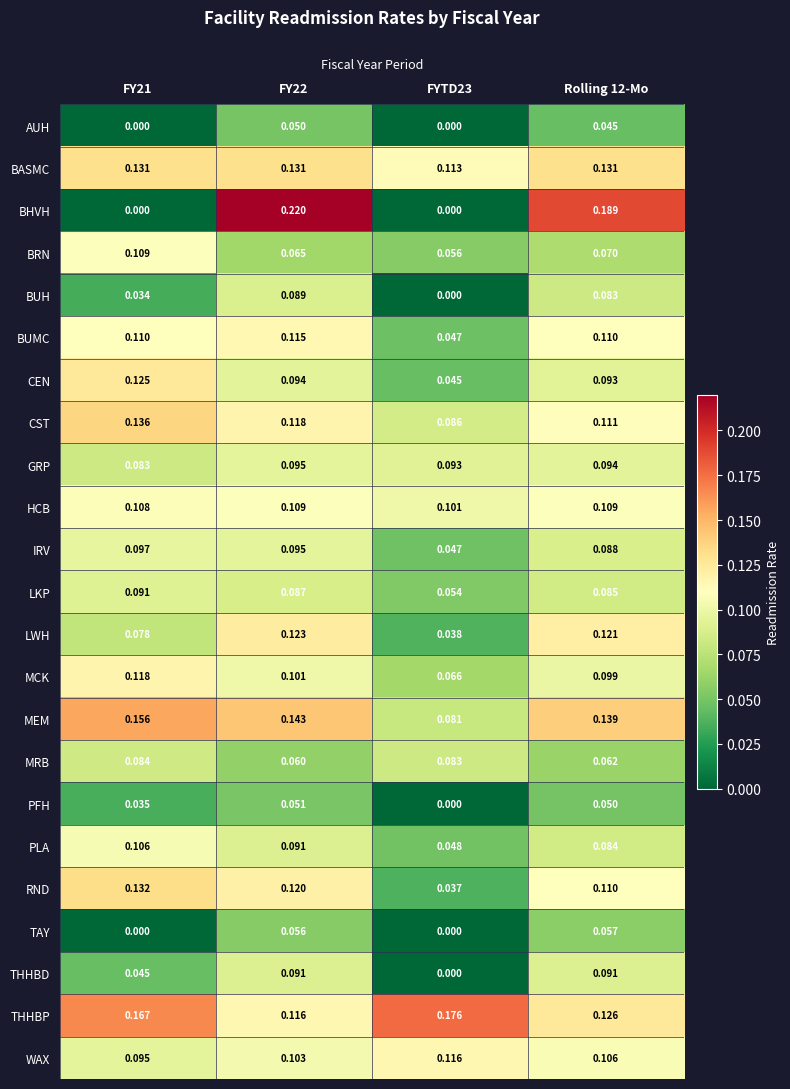

Is the value of RND at FY22 greater than the value of LWH at Rolling 12-Mo?

No